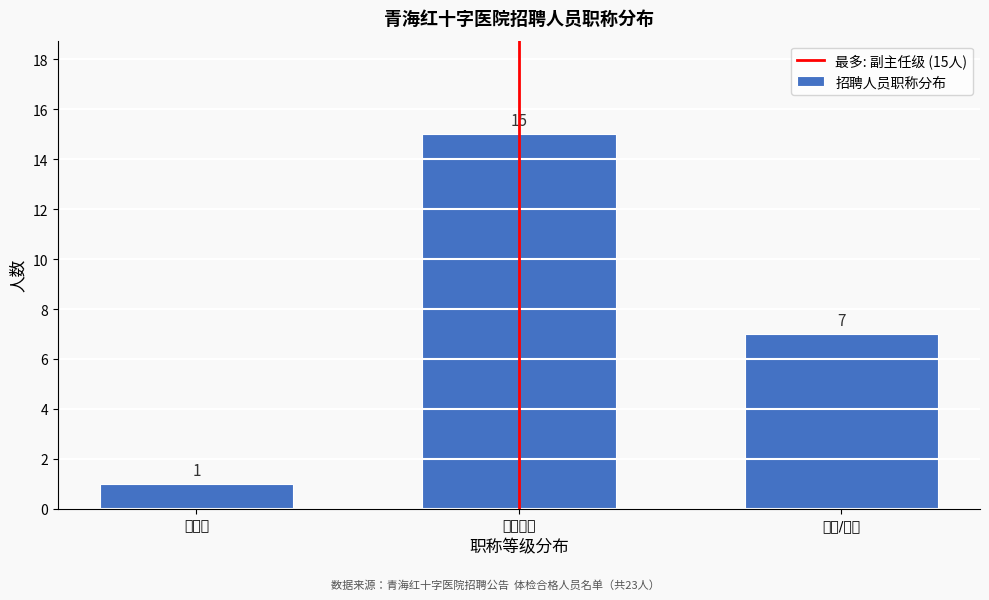

Reading left to right, what are all the values shown in this chart?

主任级=1	副主任级=15	主治/师级=7